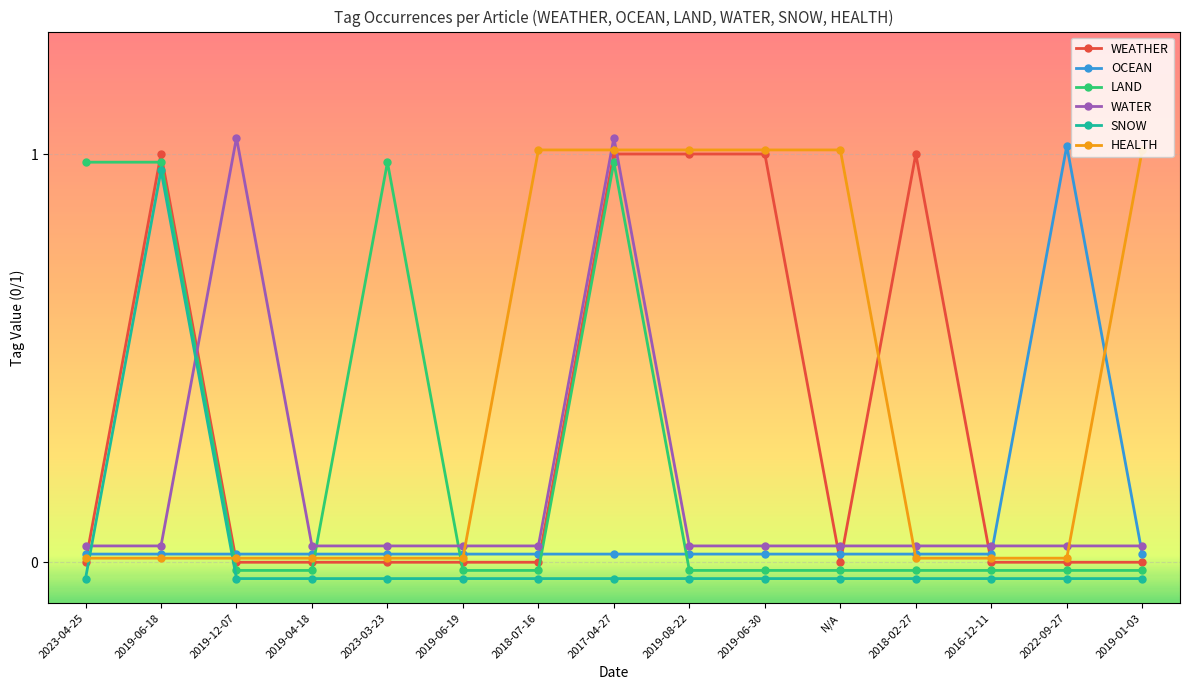

List the series in order of their overall mean, highest first.

HEALTH, WEATHER, LAND, WATER, OCEAN, SNOW